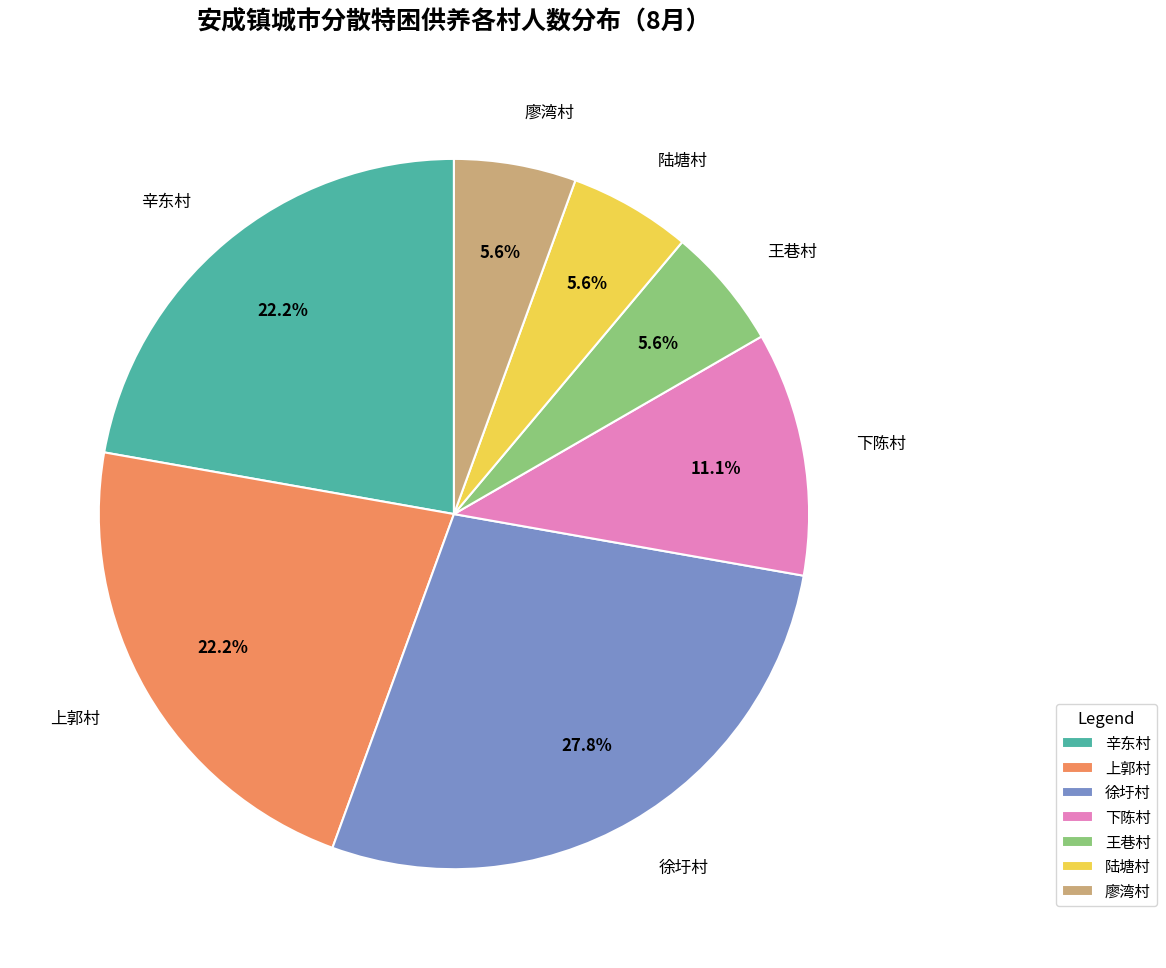

What is the ratio of the value at 下陈村 to the value at 辛东村?

0.5